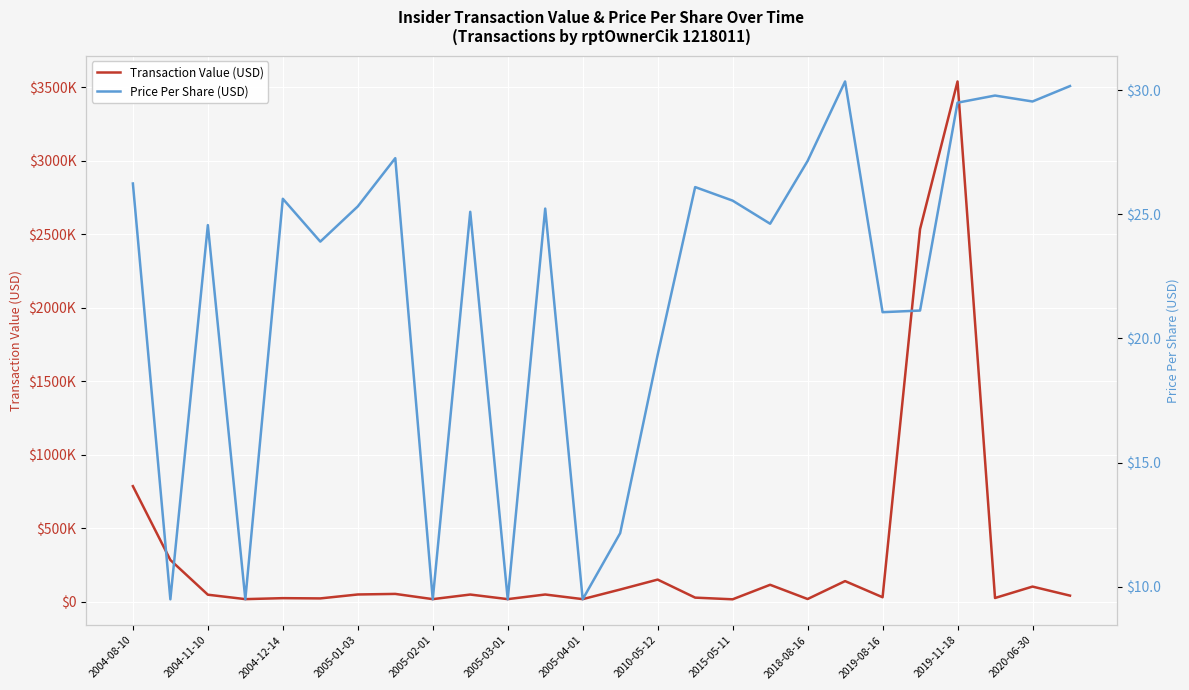

What is the spread (max minus min) of values at 2004-08-10?

787164.8